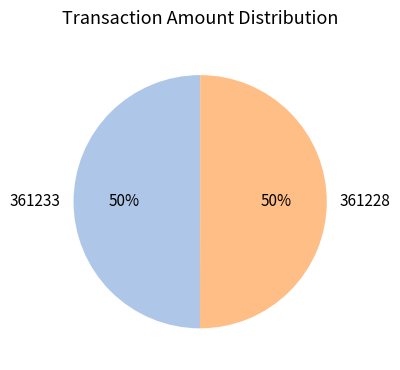

To the nearest percent, what percentage of the pie is 361228?

50%